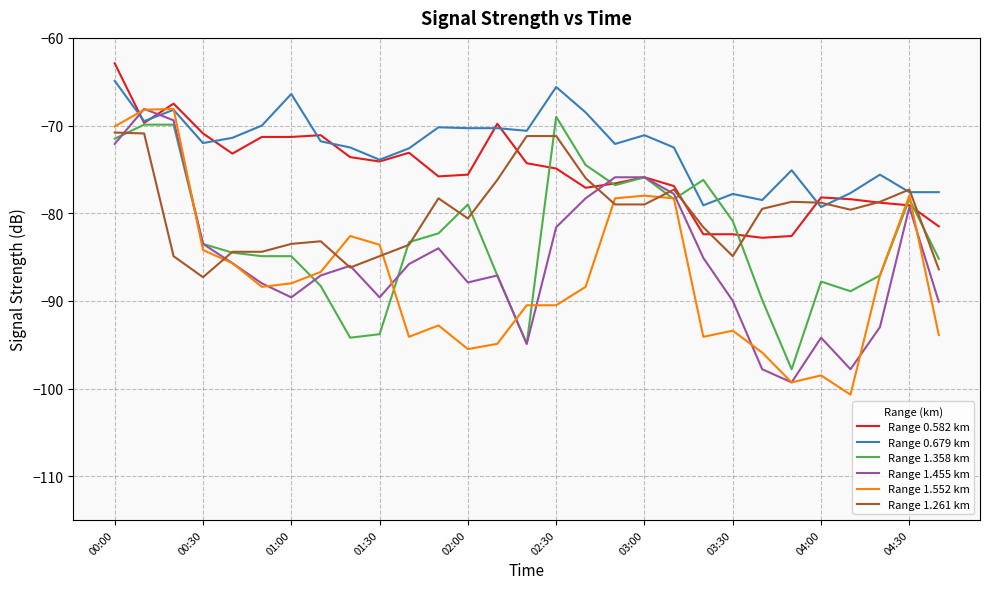

What is the maximum value for Range 0.582 km?

-62.9